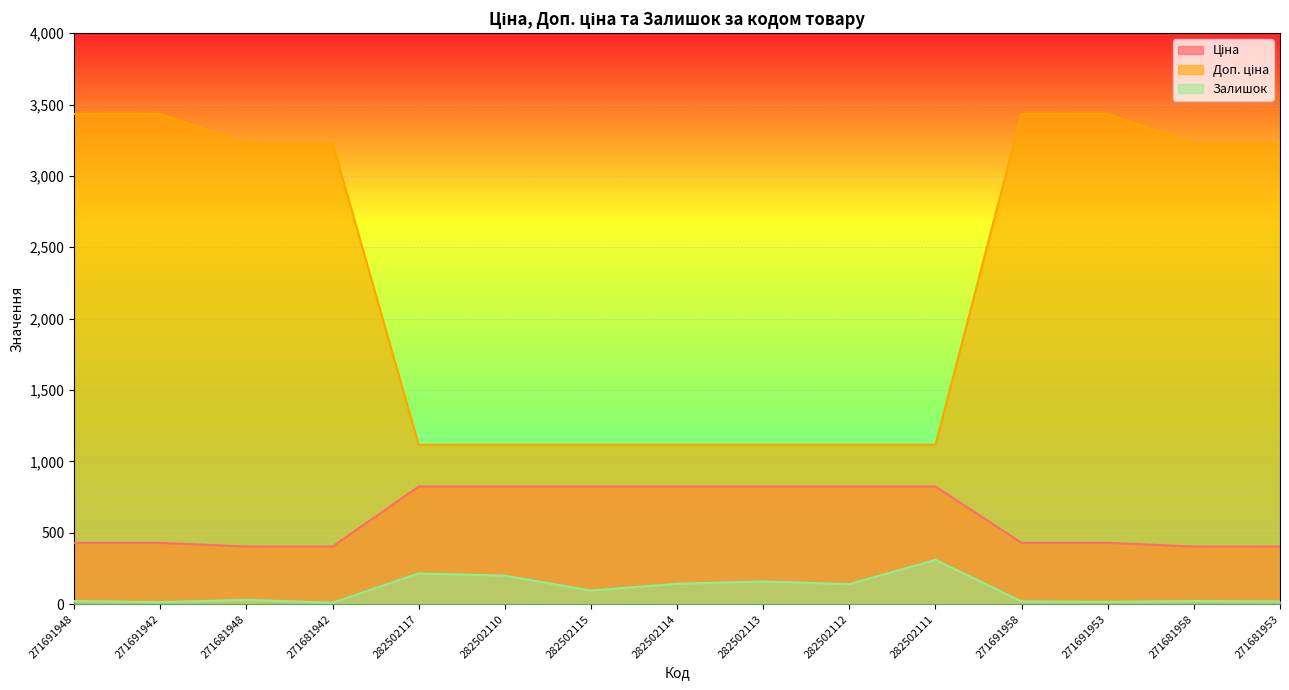

What is the label of the 1st point from the right?

271681953